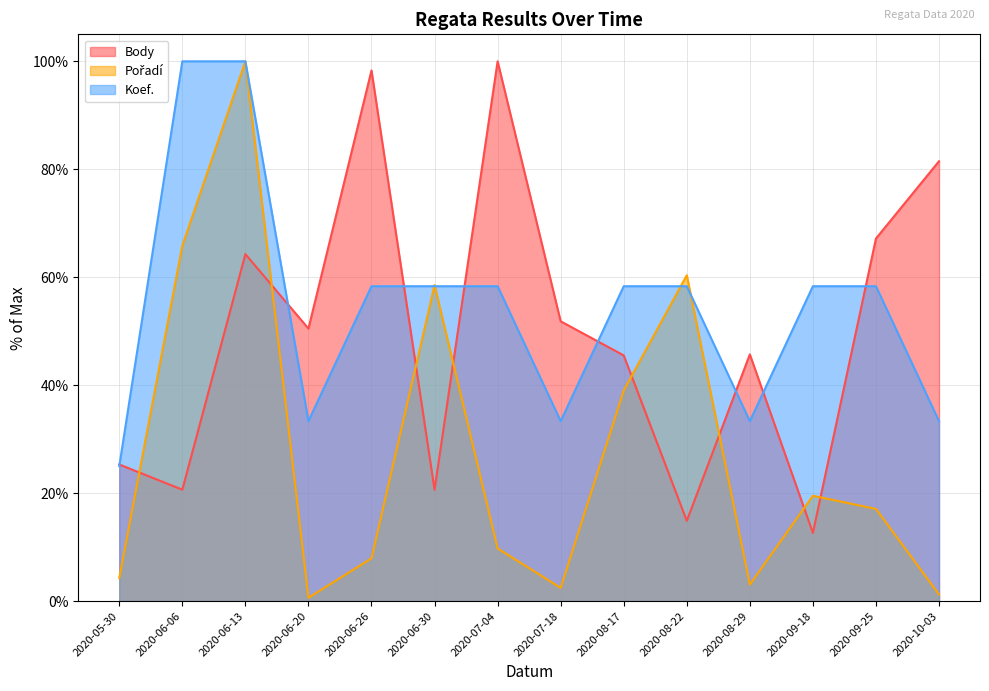

The value of Koef. at 2020-08-17 is 33.9. True or false?

False